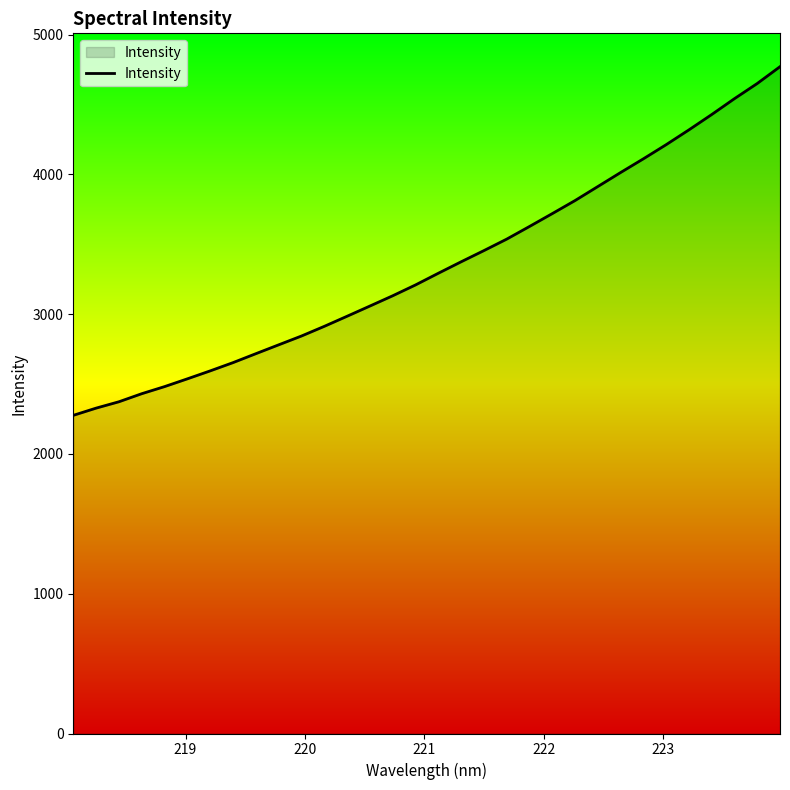

What is the difference between the maximum and minimum values?

2494.3